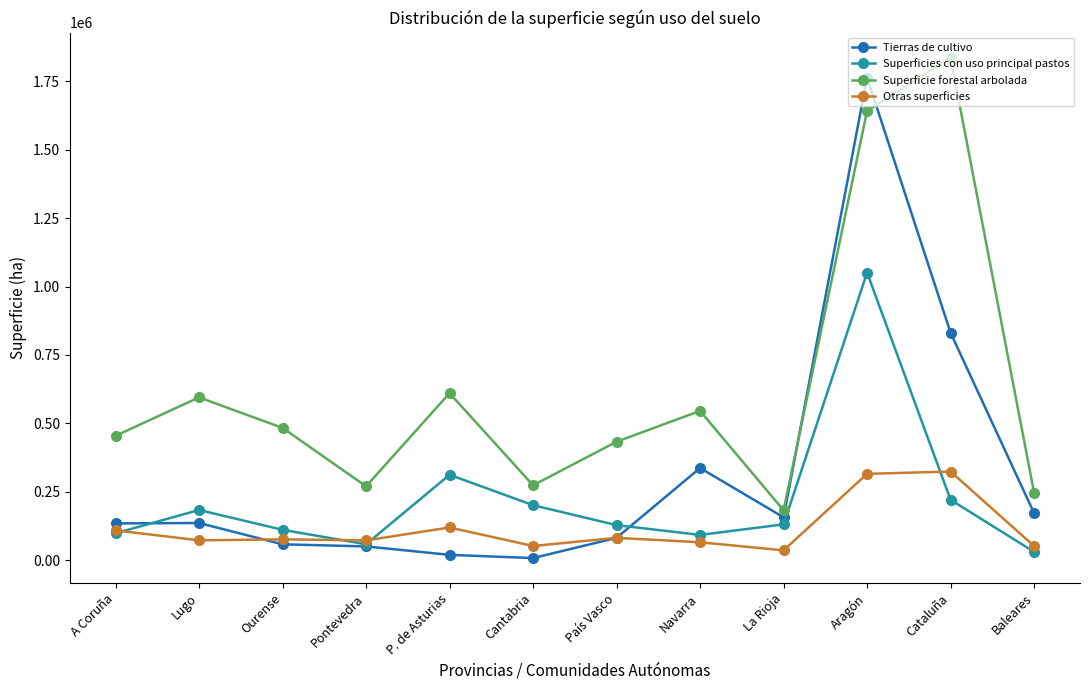

What is the difference between the maximum and minimum values in the Otras superficies series?

287985